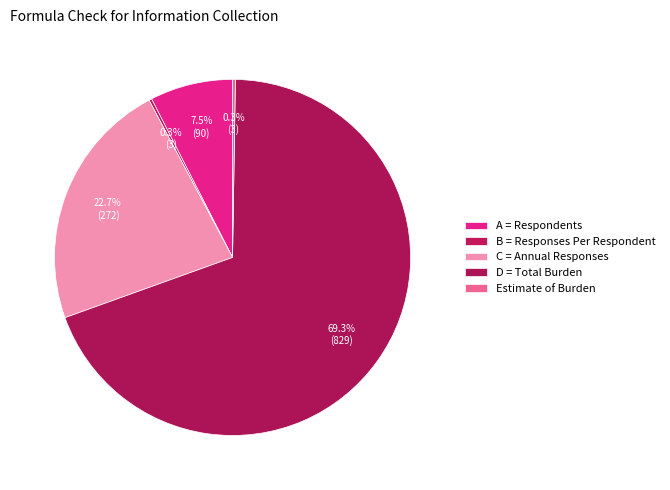

How many slices are in this pie chart?

5